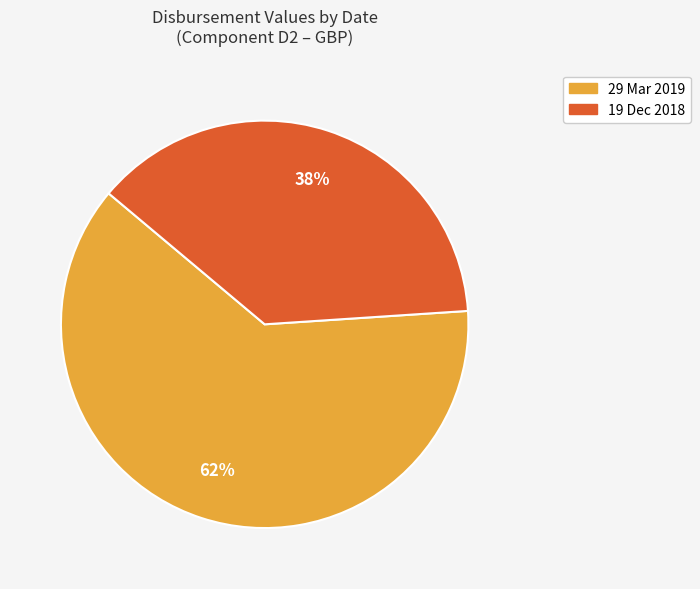

To the nearest percent, what portion does 19 Dec 2018 represent?

38%